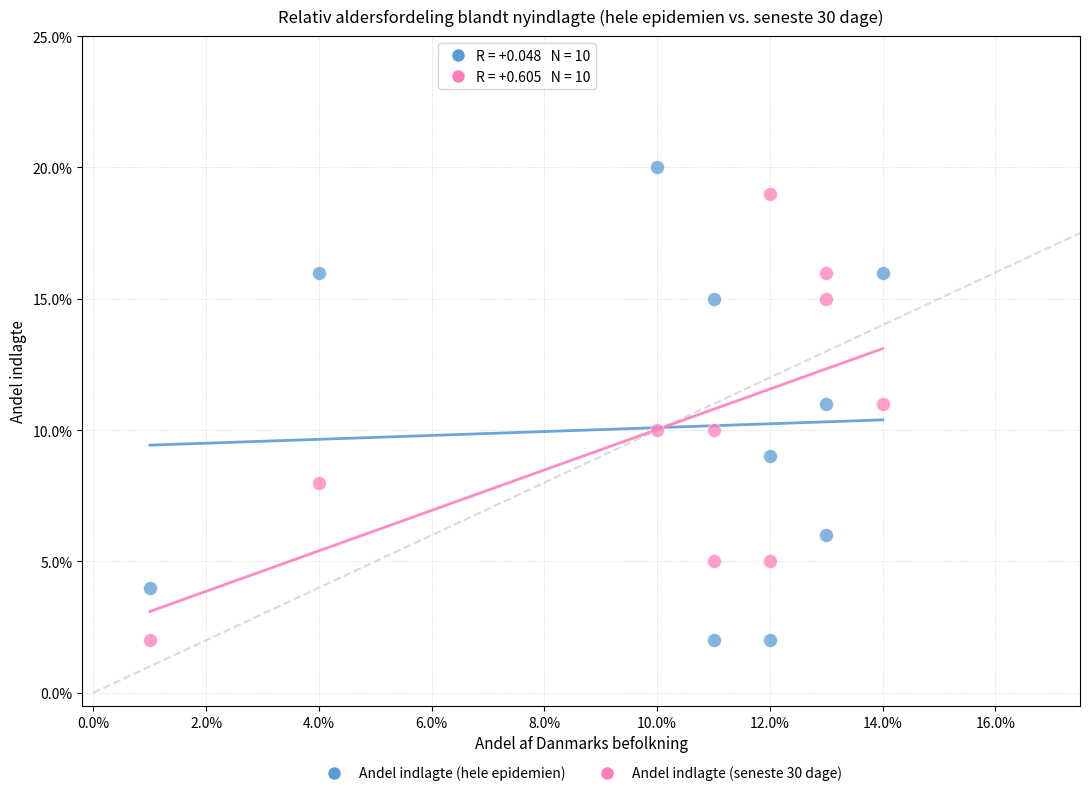

What are all the series names shown in the legend?

Andel indlagte (hele epidemien), Andel indlagte (seneste 30 dage)